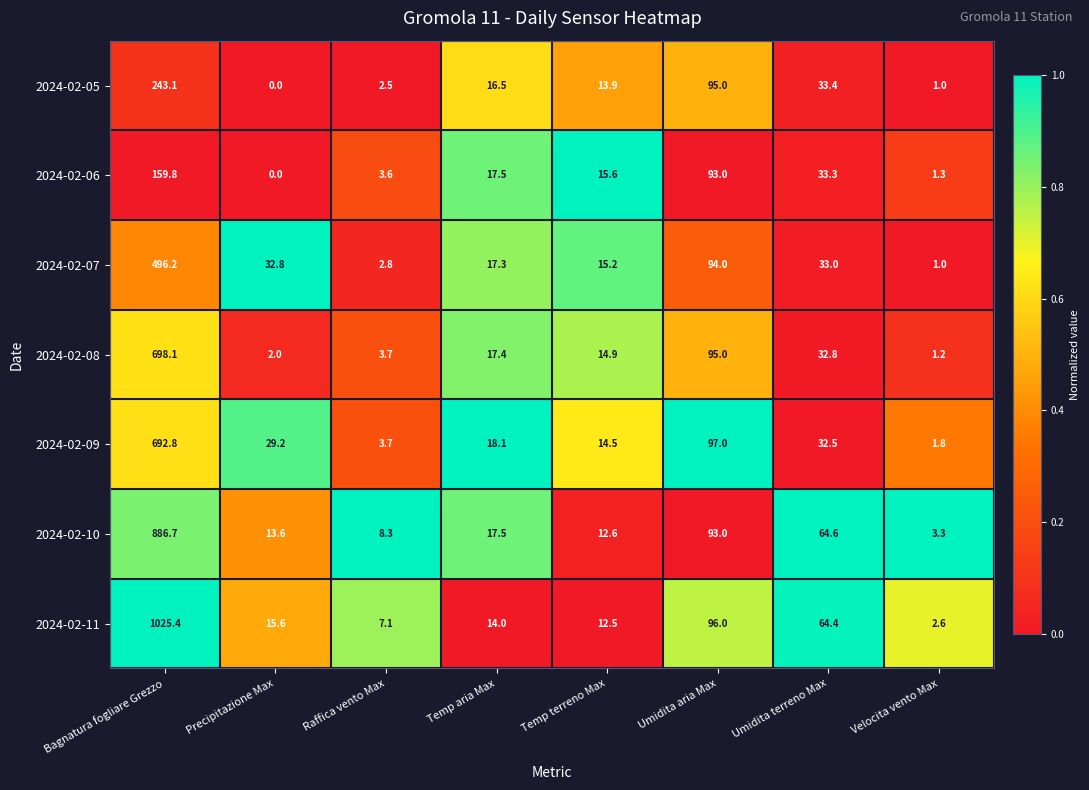

What is the difference between the maximum and minimum values in the 2024-02-09 series?

691.0